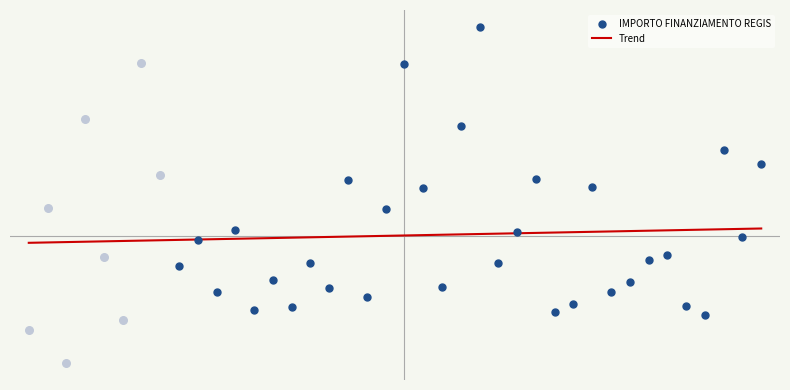

What is the change in value from MILANO to CANTU?

+8609.6